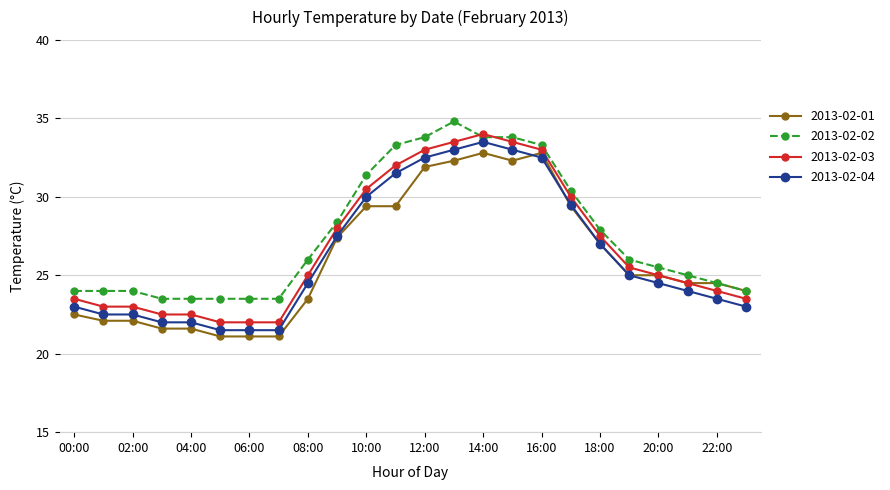

What is the smallest value displayed?

21.1